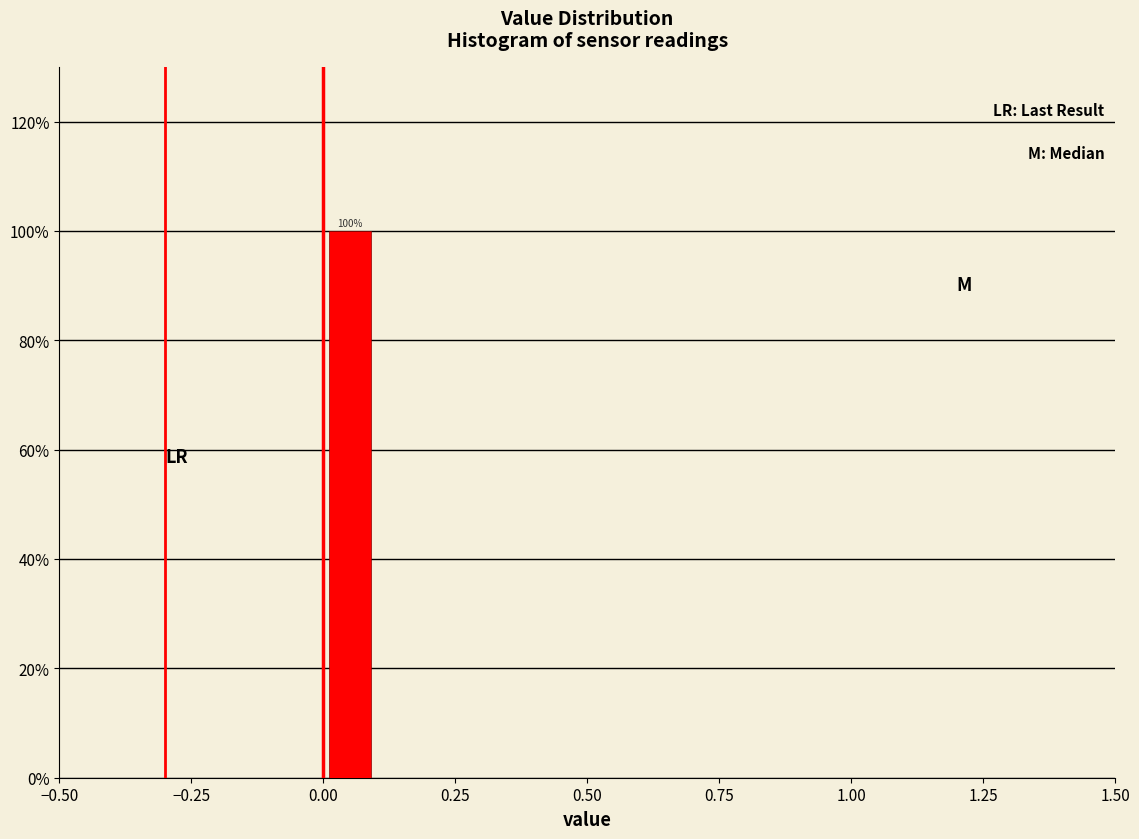

Around what value on the x-axis is the tallest bar? Give the approximate position of its centre, as read against the axis.

0.05